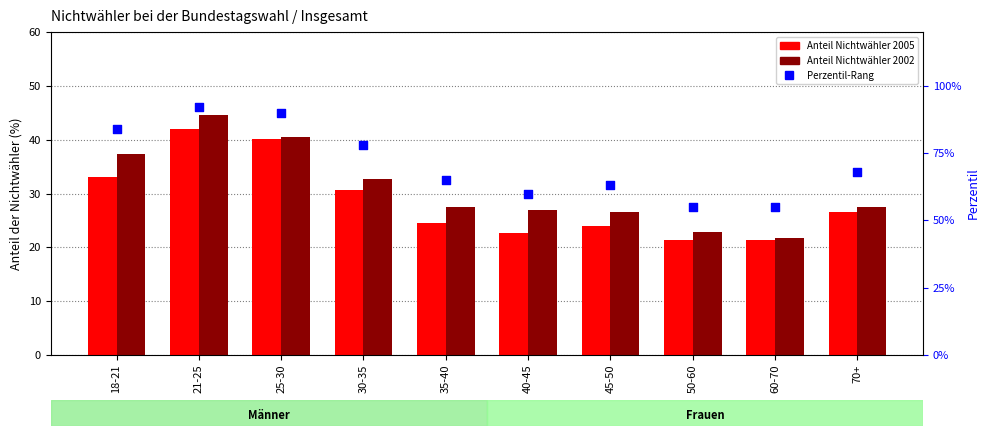

Which series has the largest total across all categories?

Perzentil-Rang